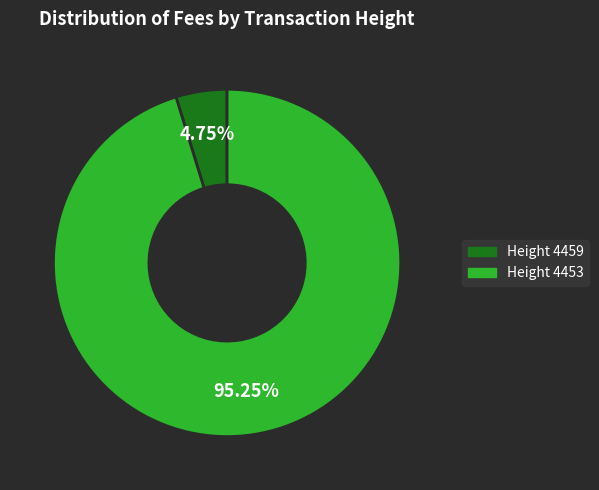

Is there a majority slice in this chart?

Yes